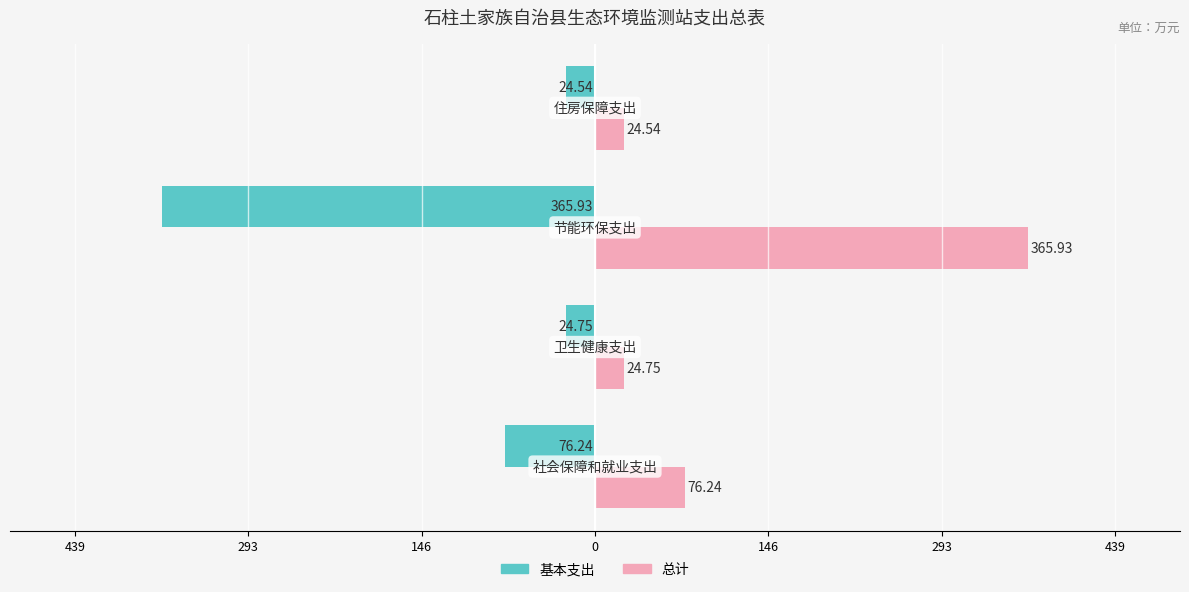

What are all the series names shown in the legend?

基本支出, 总计